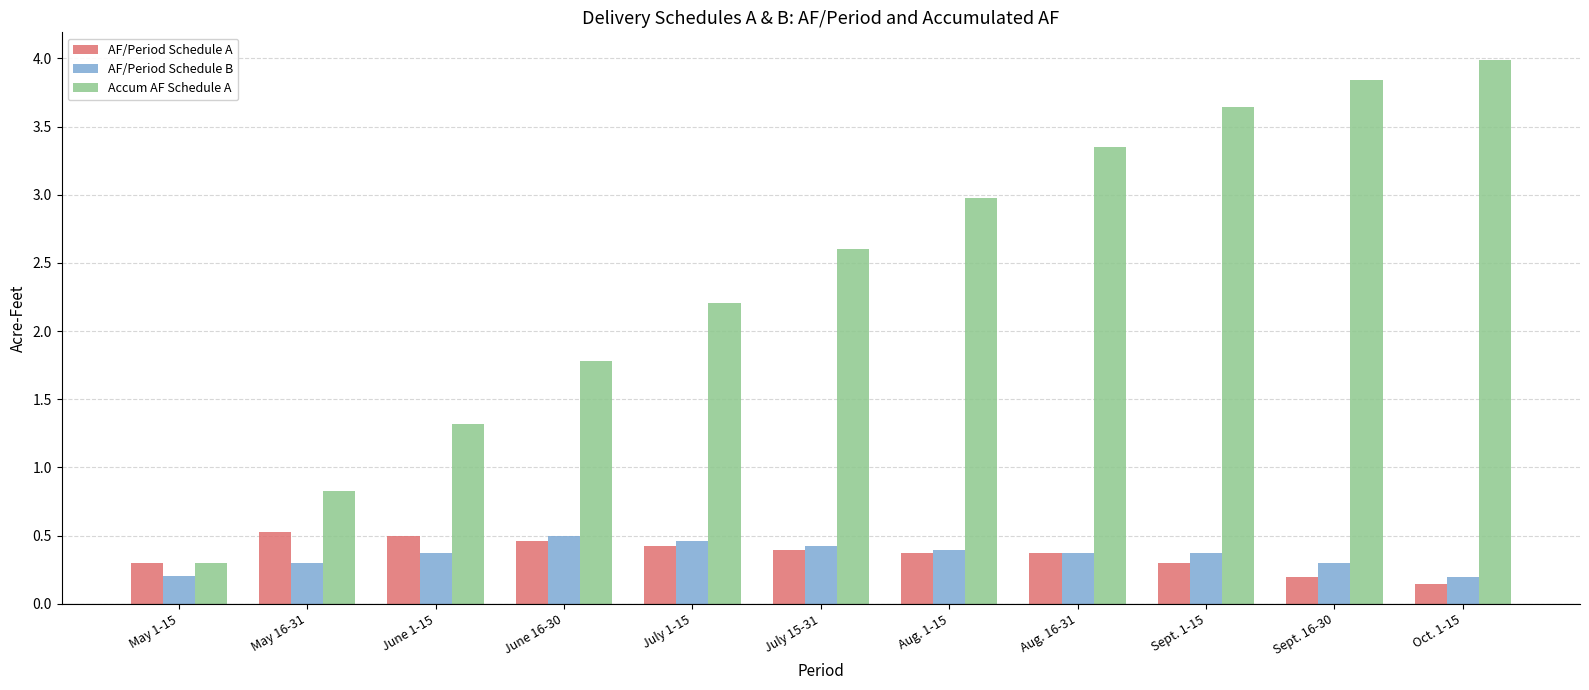

Which series changed the most between July 1-15 and Sept. 16-30?

Accum AF Schedule A